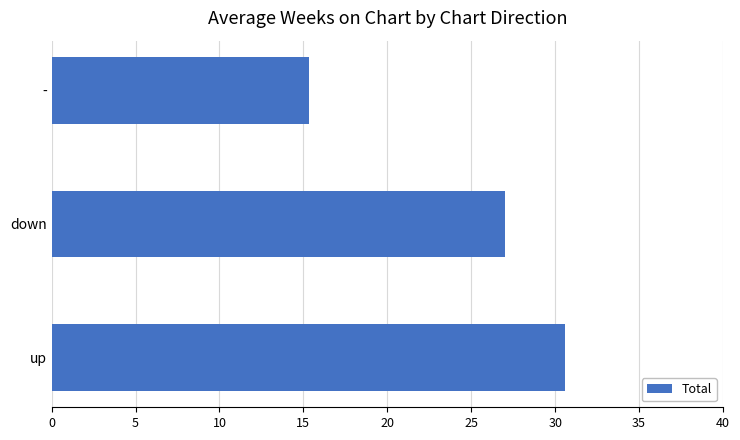

Is it true that the value at up is 30.6?

True